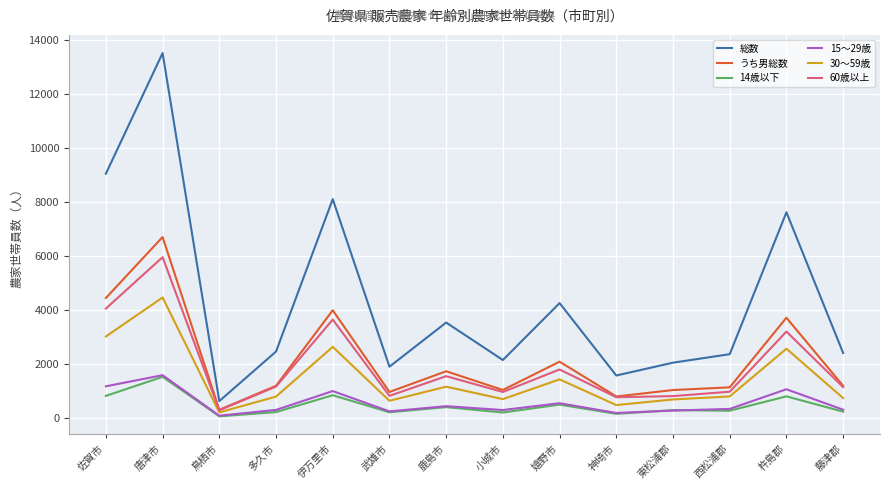

What is the difference between the うち男総数 values at 嬉野市 and 伊万里市?

1905